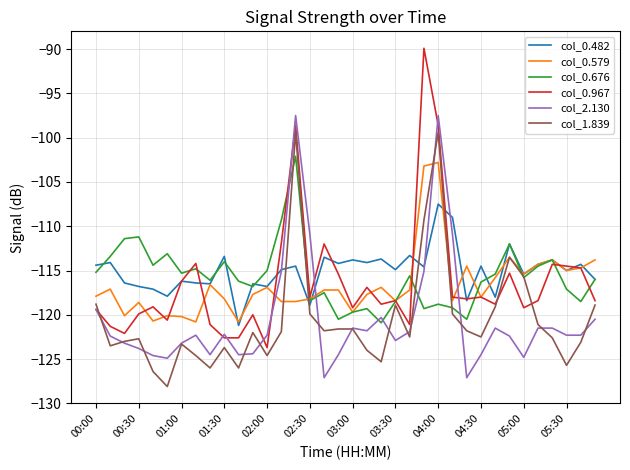

What is the difference between the second highest and second lowest values in the col_0.579 series?

17.6